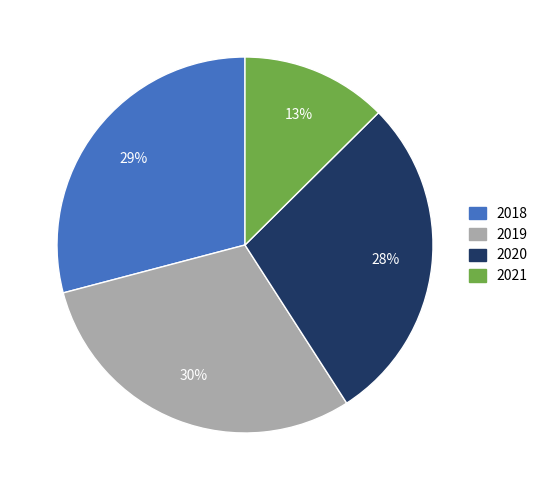

Do 2018 and 2019 together represent more than half of the pie?

Yes